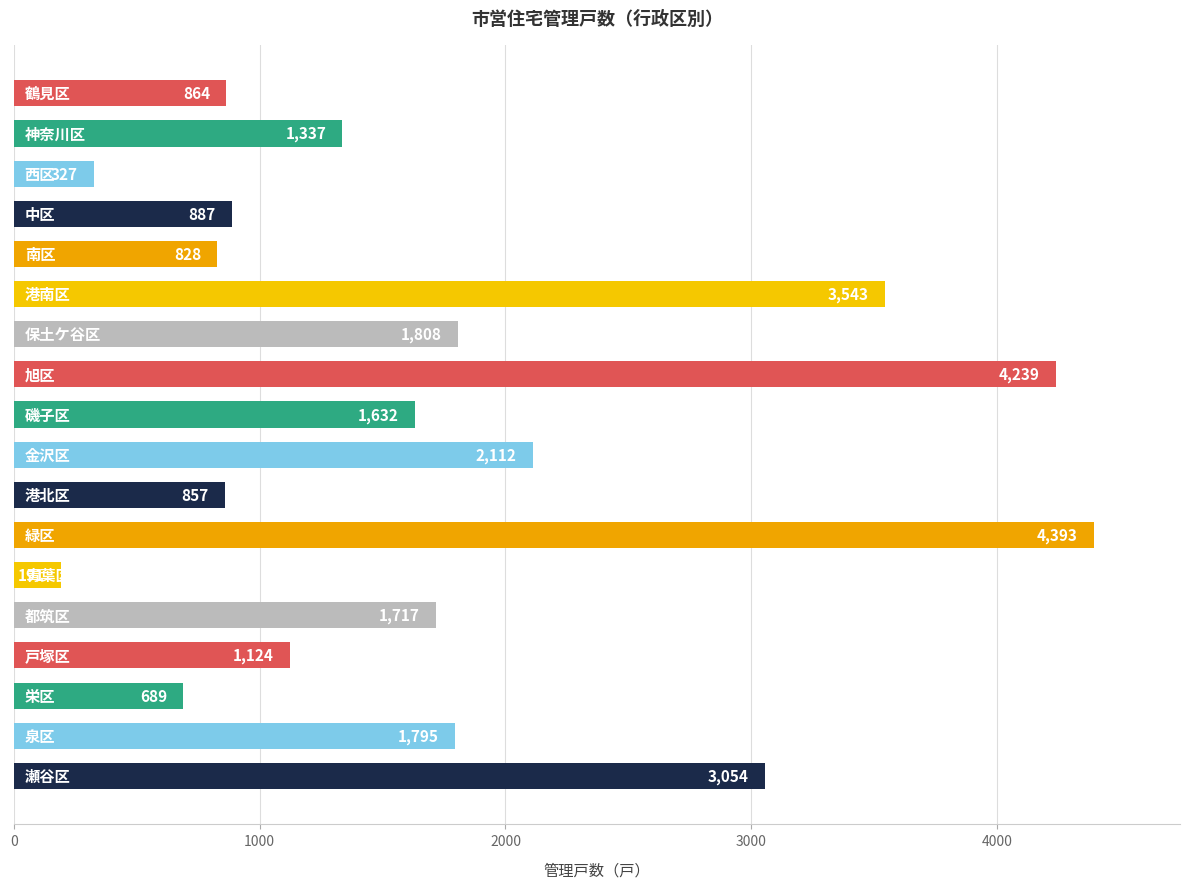

Reading bottom to top, list all the values displayed in this chart.

3054	1795	689	1124	1717	191	4393	857	2112	1632	4239	1808	3543	828	887	327	1337	864